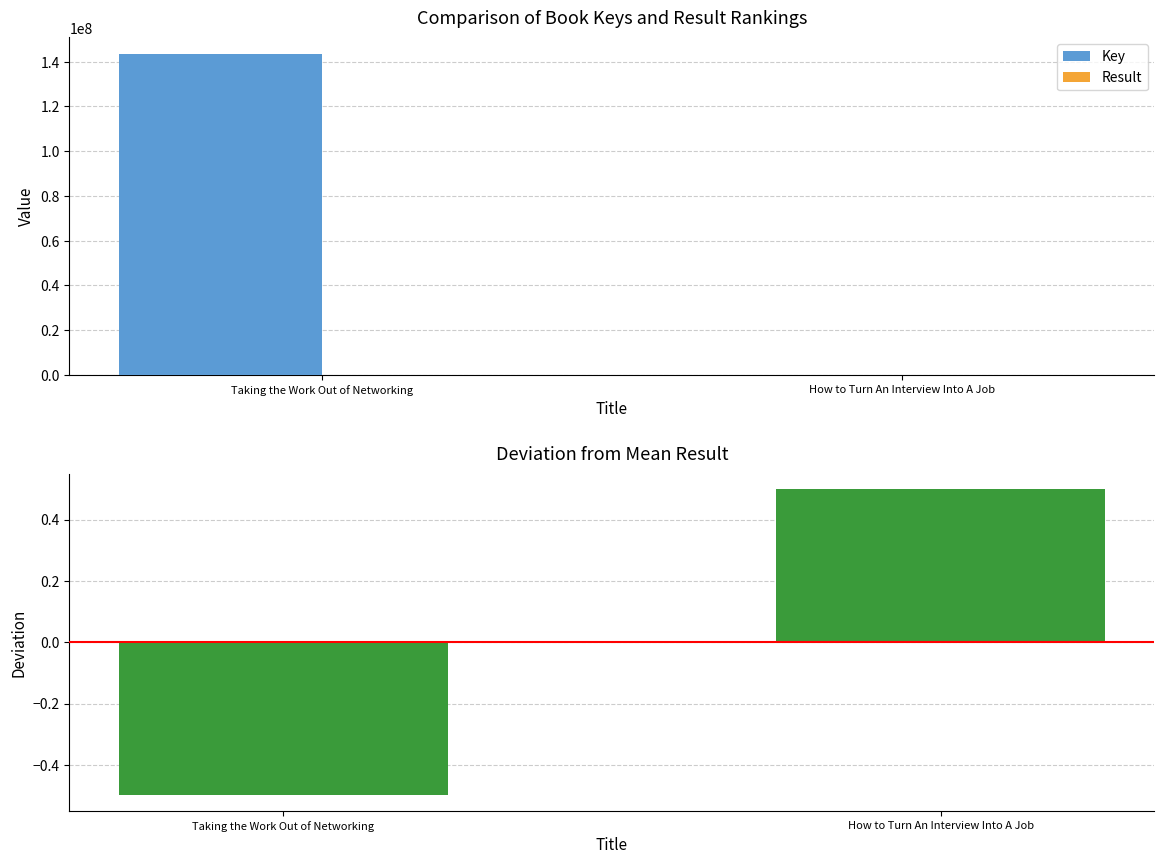

How many distinct data groups are displayed?

3